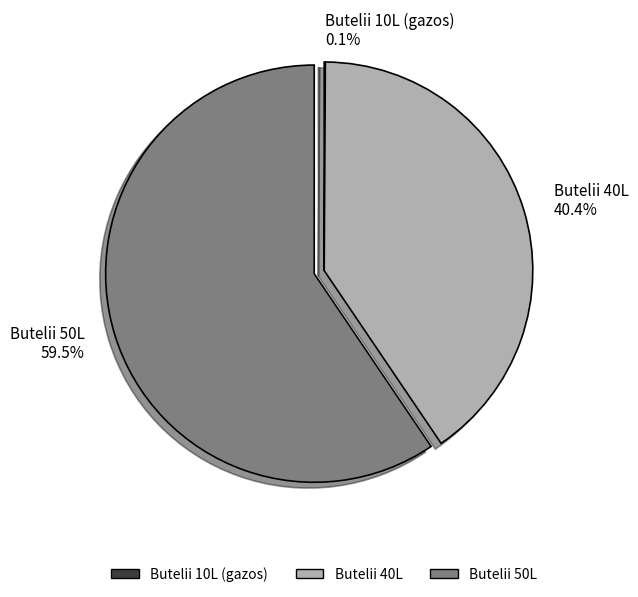

Which slice is the largest?

Butelii 50L 59.5%